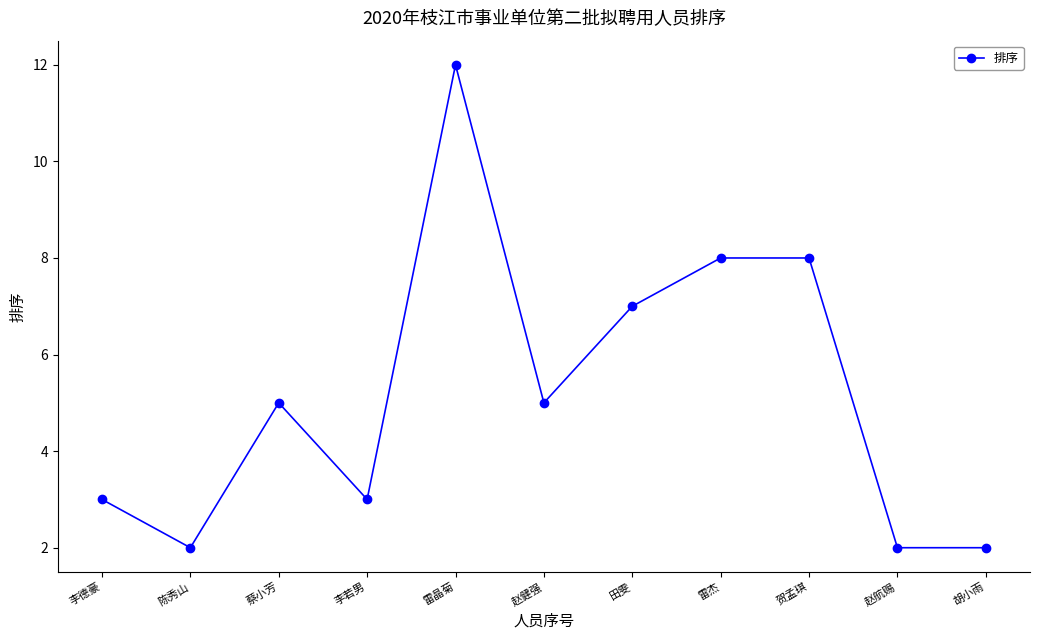

Which label corresponds to the largest value in the chart?

雷晶菊